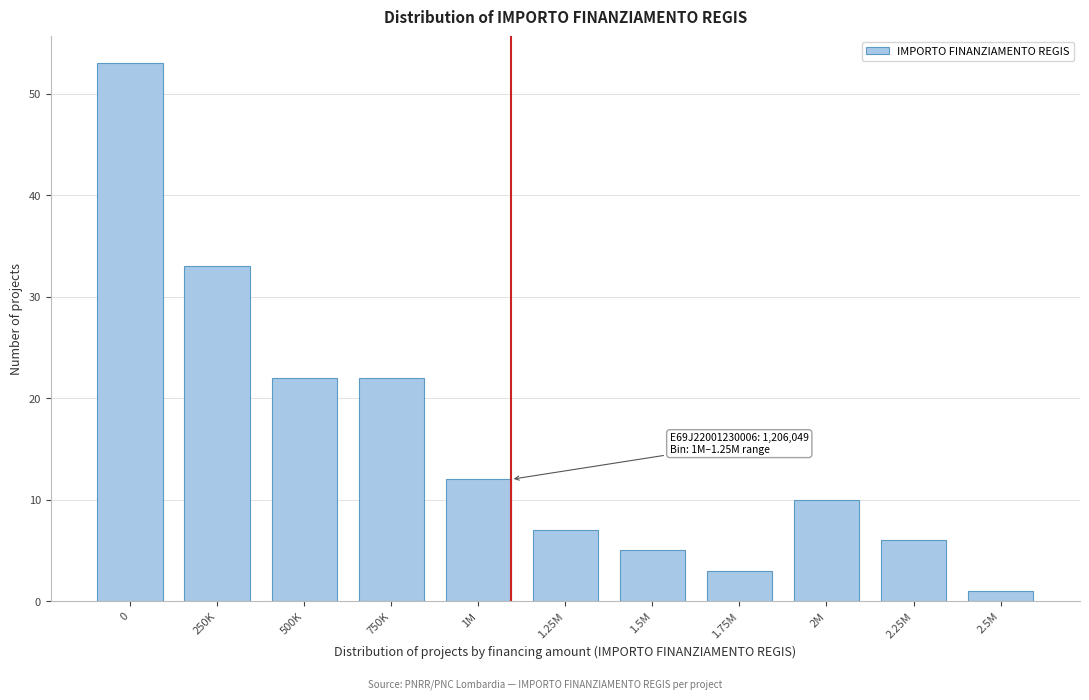

Reading left to right, transcribe all the data shown in this chart.

53	33	22	22	12	7	5	3	10	6	1